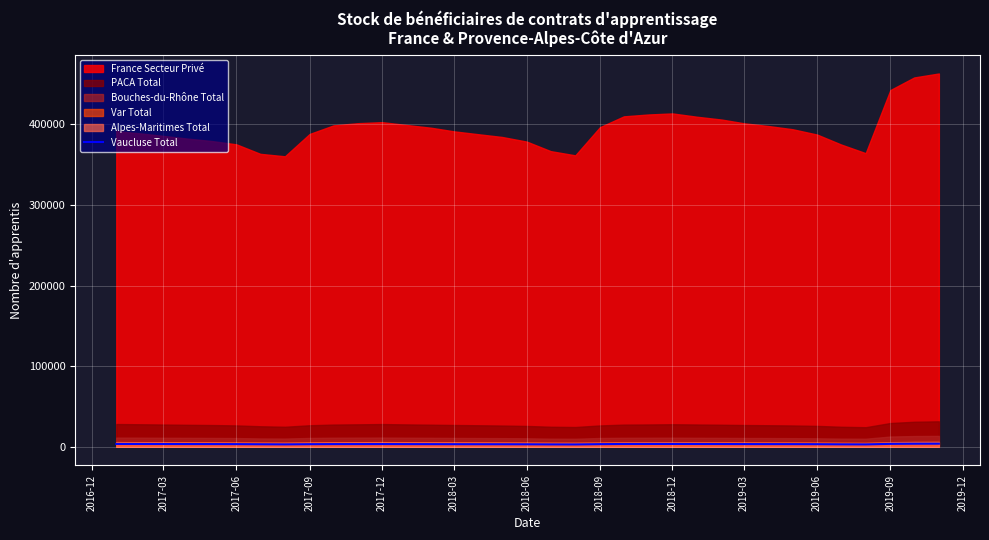

True or false: the data shows 1510 at 2017-03.

False